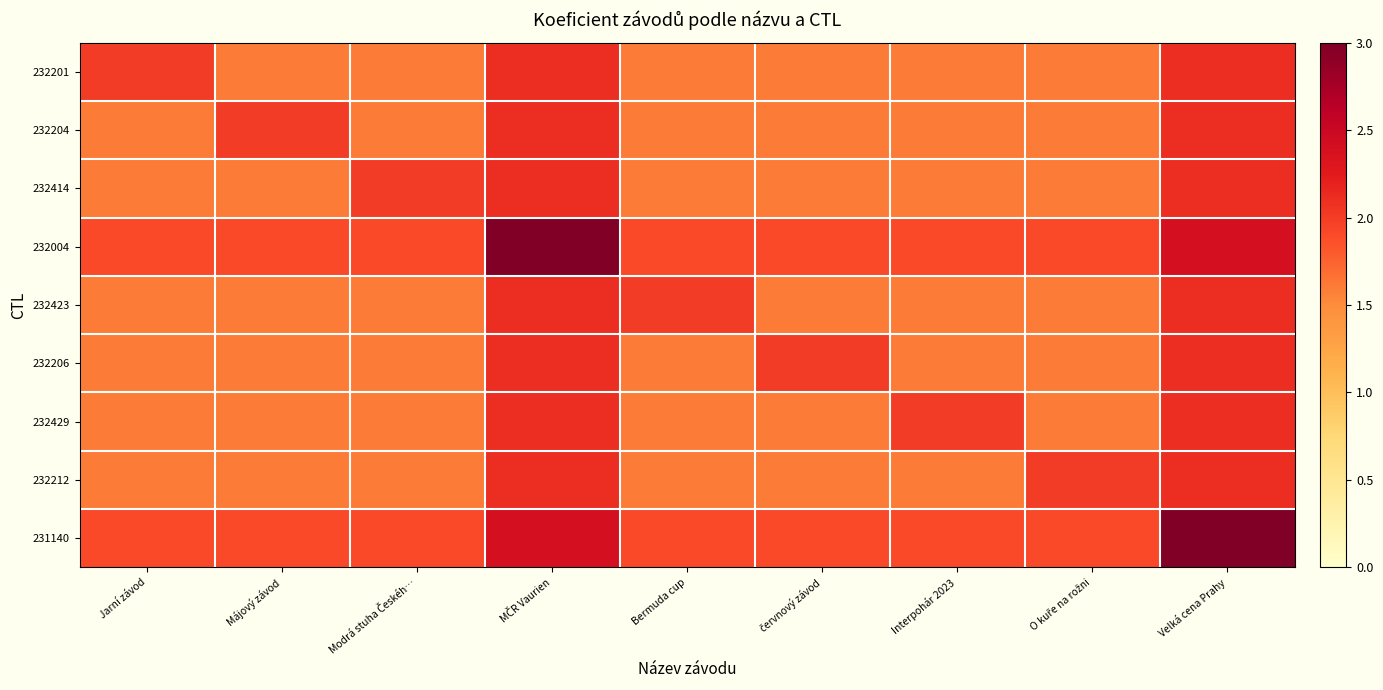

Which label corresponds to the largest value in the chart?

MČR Vaurien